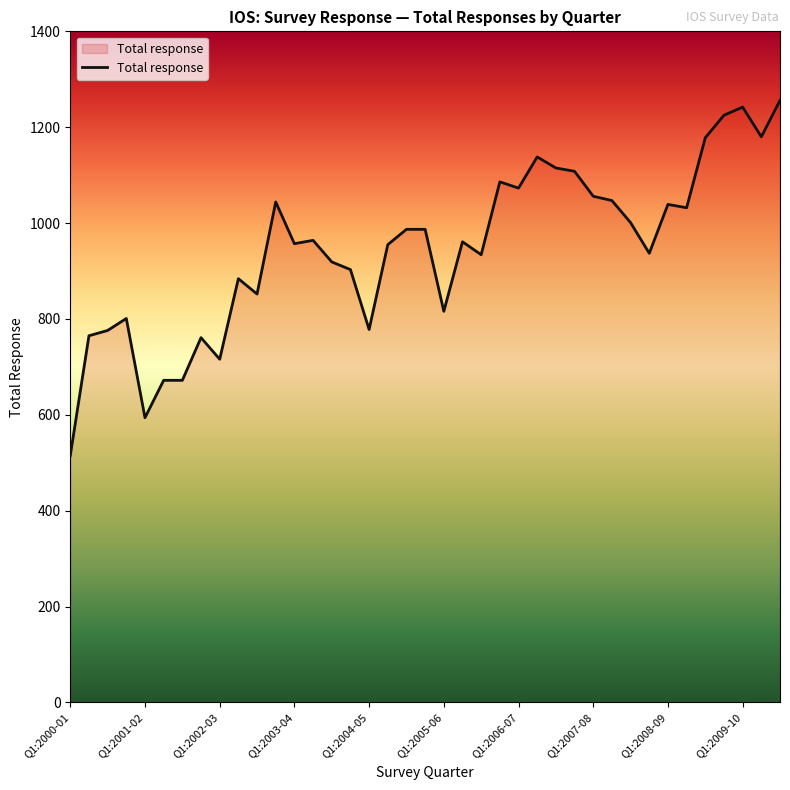

What is the difference between the maximum and minimum values?

741